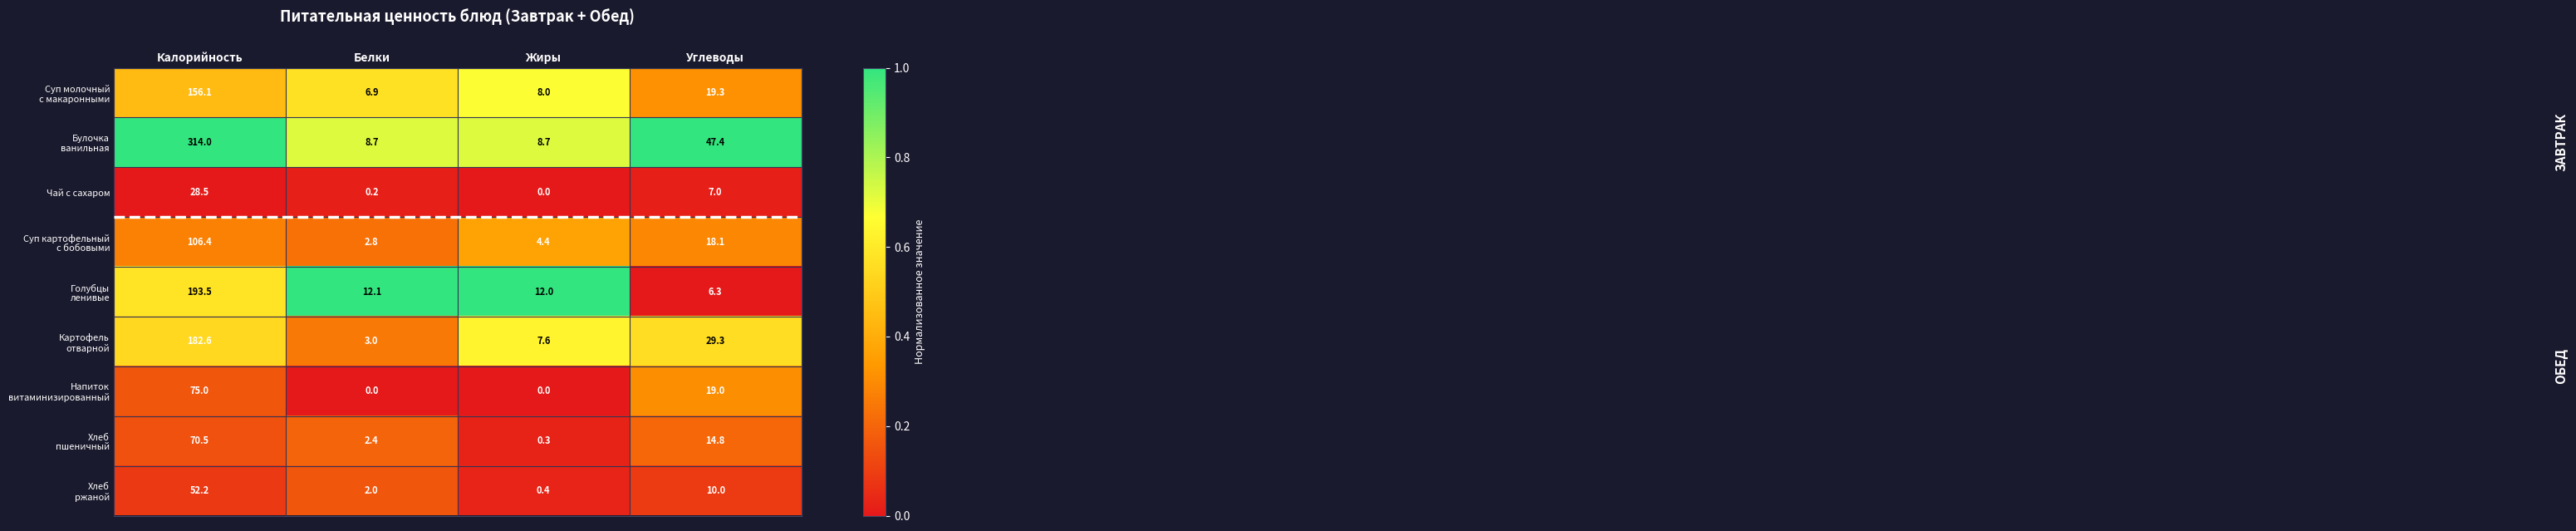

At which label does Чай с сахаром reach its minimum?

Жиры